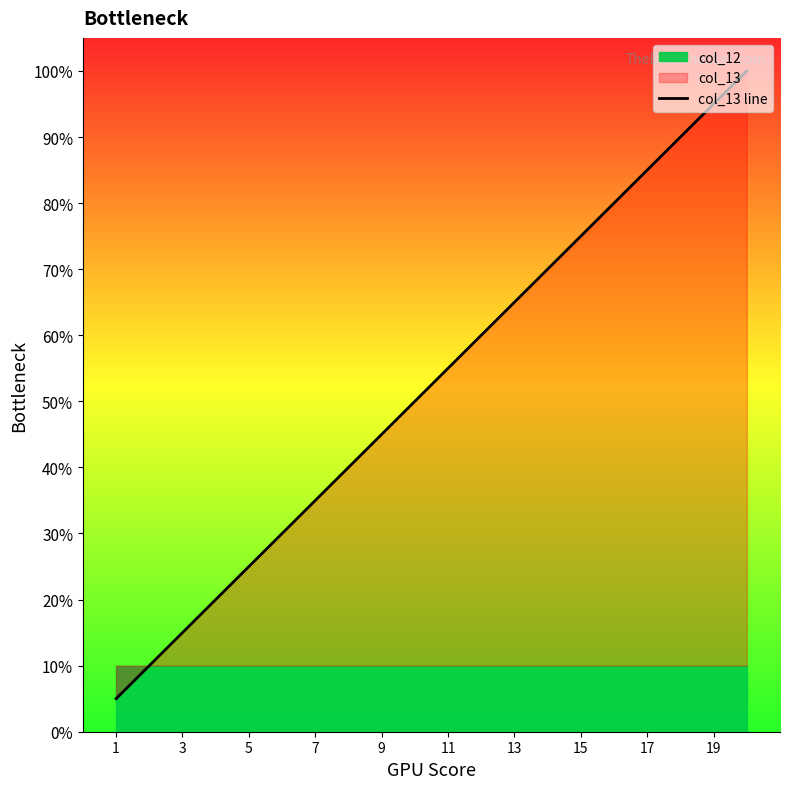

What is the highest value of the col_13 line series?

100.0